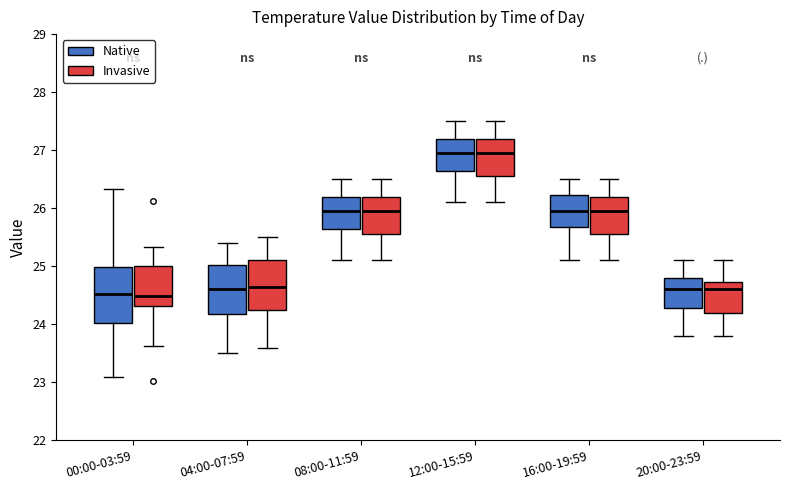

Reading left to right, read every box against the y-axis: the position of its median line, the range the box covers, and the ends of its whiskers. The values are not printed on the chart, so give them approximately, as read against the axis.

00:00-03:59 (Native): median 24.5, box 24.0 to 25.0, whiskers 23.1 to 26.3
00:00-03:59 (Invasive): median 24.5, box 24.3 to 25.0, whiskers 23.6 to 25.3
04:00-07:59 (Native): median 24.6, box 24.2 to 25.0, whiskers 23.5 to 25.4
04:00-07:59 (Invasive): median 24.7, box 24.3 to 25.1, whiskers 23.6 to 25.5
08:00-11:59 (Native): median 26.0, box 25.7 to 26.2, whiskers 25.1 to 26.5
08:00-11:59 (Invasive): median 26.0, box 25.6 to 26.2, whiskers 25.1 to 26.5
12:00-15:59 (Native): median 27.0, box 26.7 to 27.2, whiskers 26.1 to 27.5
12:00-15:59 (Invasive): median 27.0, box 26.6 to 27.2, whiskers 26.1 to 27.5
16:00-19:59 (Native): median 26.0, box 25.7 to 26.2, whiskers 25.1 to 26.5
16:00-19:59 (Invasive): median 26.0, box 25.6 to 26.2, whiskers 25.1 to 26.5
20:00-23:59 (Native): median 24.6, box 24.3 to 24.8, whiskers 23.8 to 25.1
20:00-23:59 (Invasive): median 24.6, box 24.2 to 24.7, whiskers 23.8 to 25.1